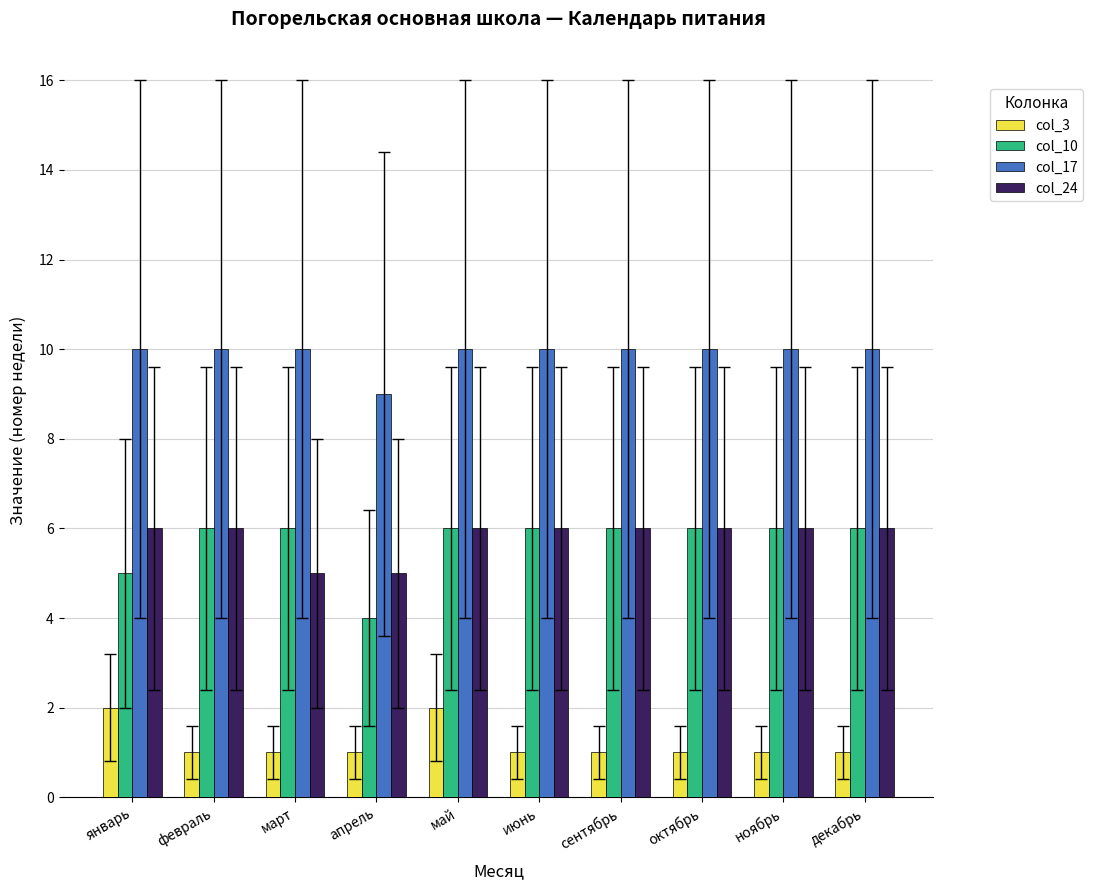

How many bars are there in each group?

4